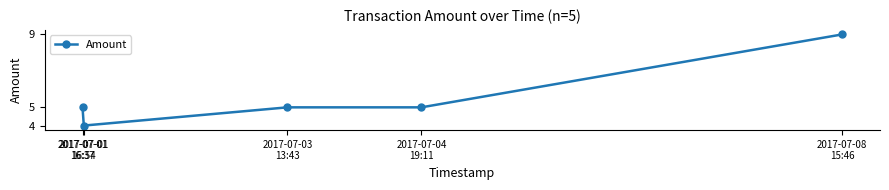

What is the sum of all values?

28